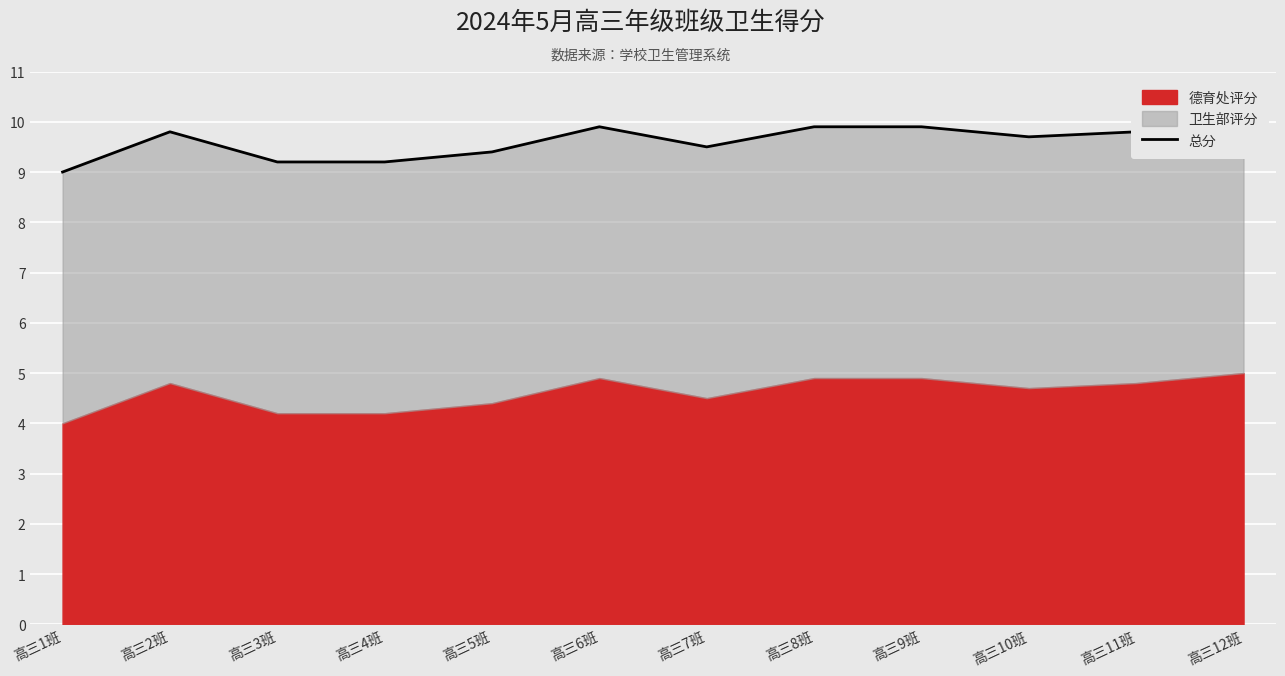

What is the sum of the values at 高三8班 and 高三5班?

19.3